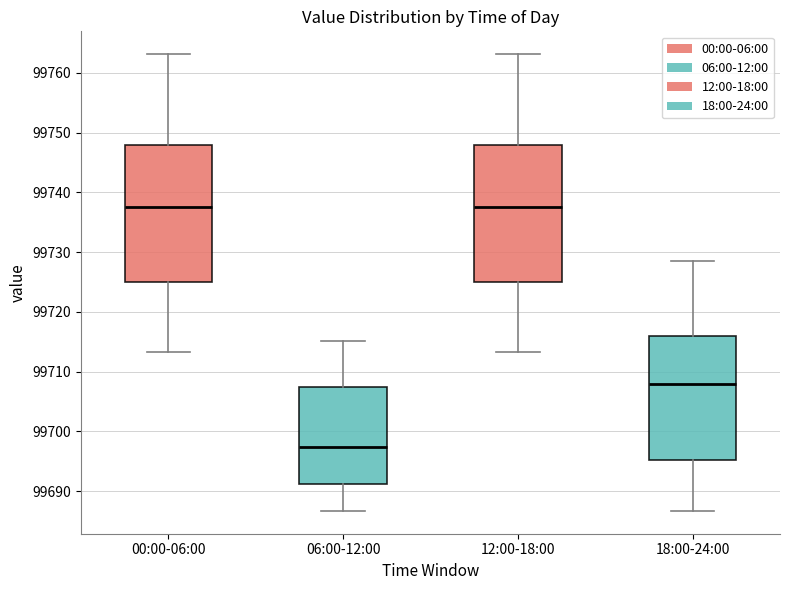

Where is the upper edge of the box for 06:00-12:00 on the y-axis? The values are not printed on the chart, so give them approximately, as read against the axis.

99707